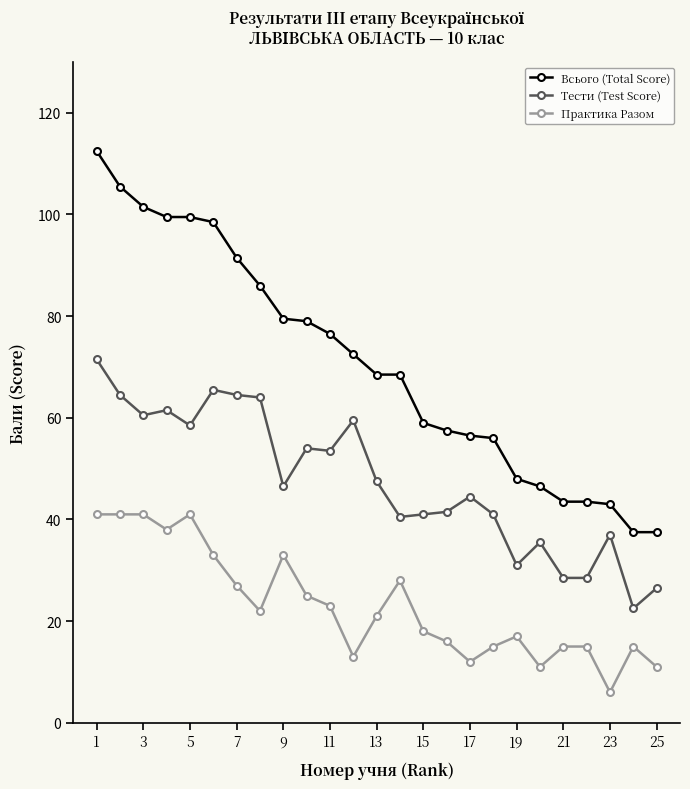

At how many categories does at least one series exceed 50?

18